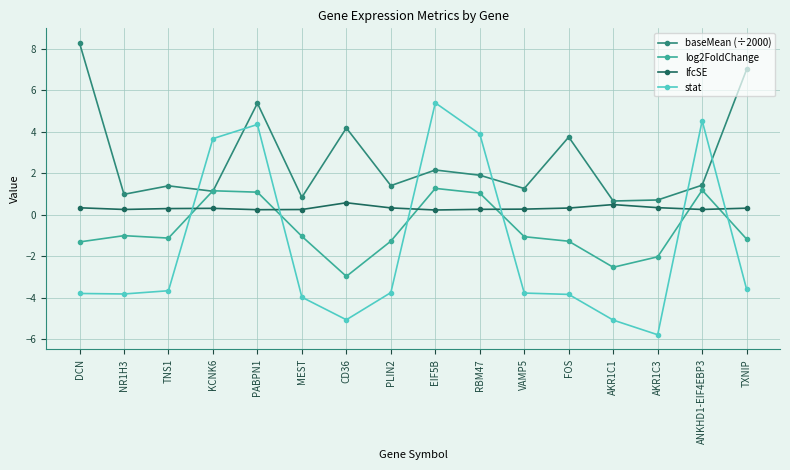

What are all the series names shown in the legend?

baseMean (÷2000), log2FoldChange, lfcSE, stat